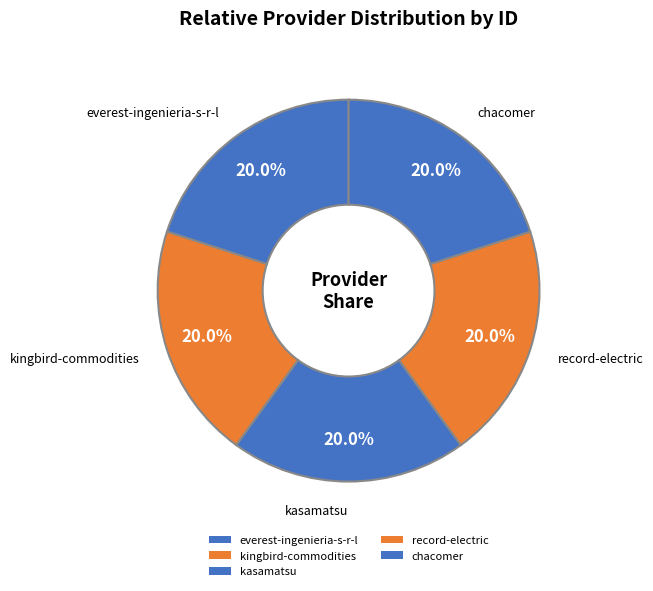

Is the sum of everest-ingenieria-s-r-l and chacomer greater than half?

No